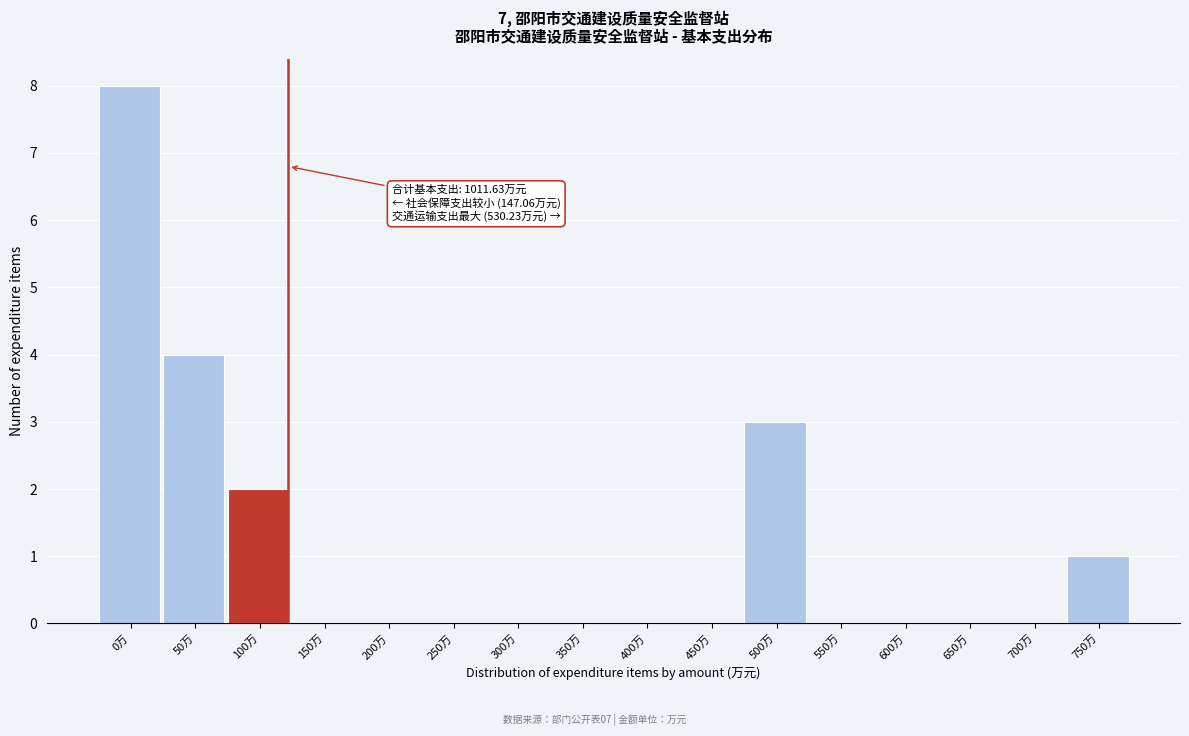

Reading right to left, list all the values displayed in this chart.

750万=1	700万=0	650万=0	600万=0	550万=0	500万=3	450万=0	400万=0	350万=0	300万=0	250万=0	200万=0	150万=0	100万=2	50万=4	0万=8